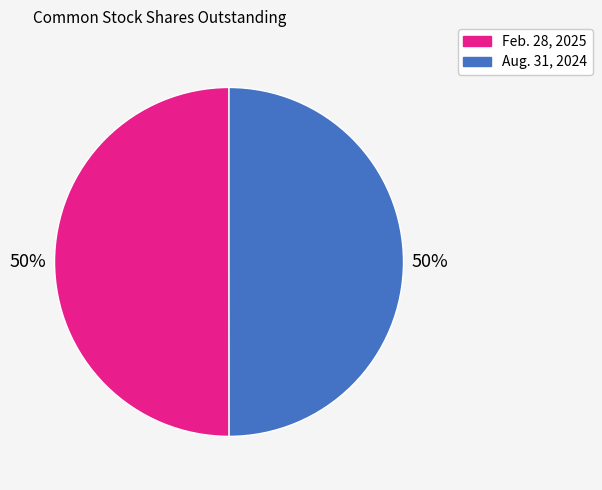

Do Aug. 31, 2024 and Feb. 28, 2025 together represent more than half of the pie?

Yes